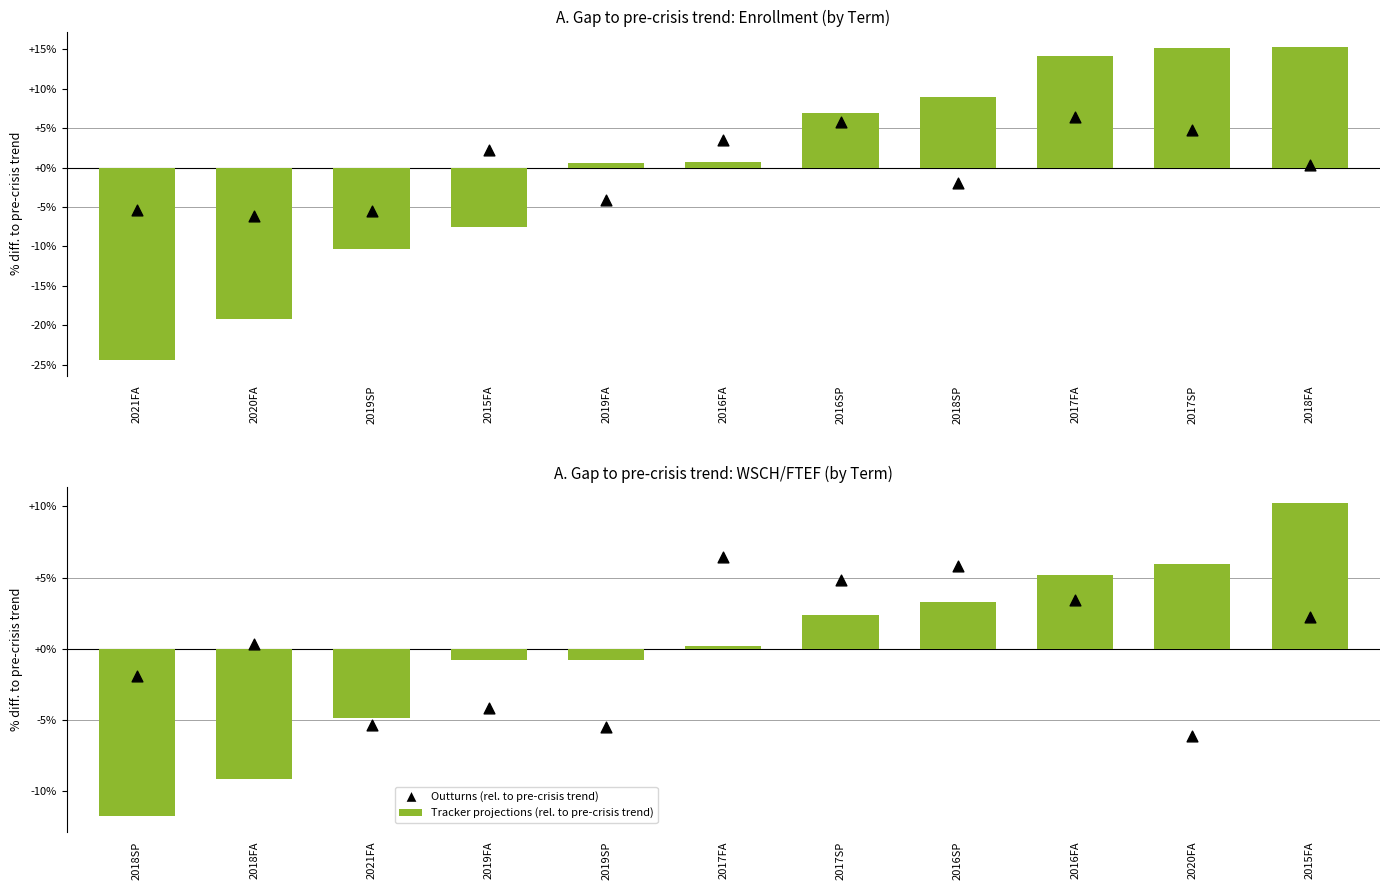

What are all the series names shown in the legend?

Tracker projections (rel. to pre-crisis trend), Outturns (rel. to pre-crisis trend)